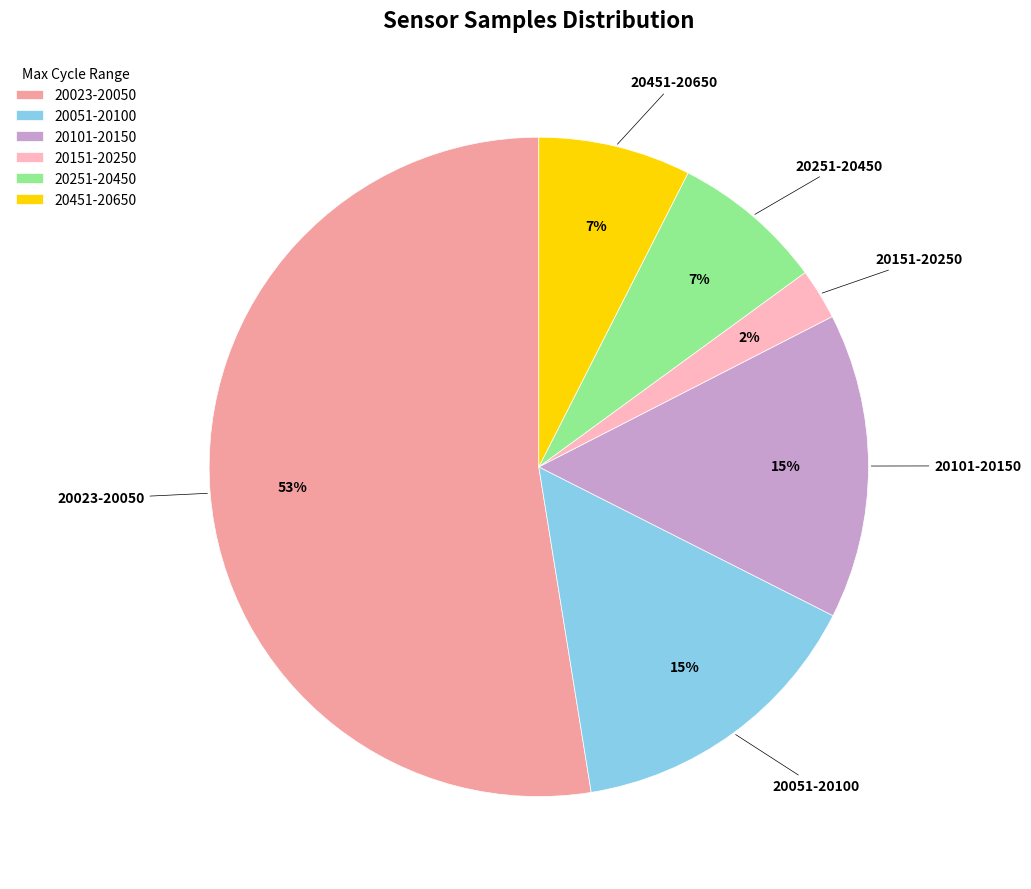

Count the number of slices in the pie.

6